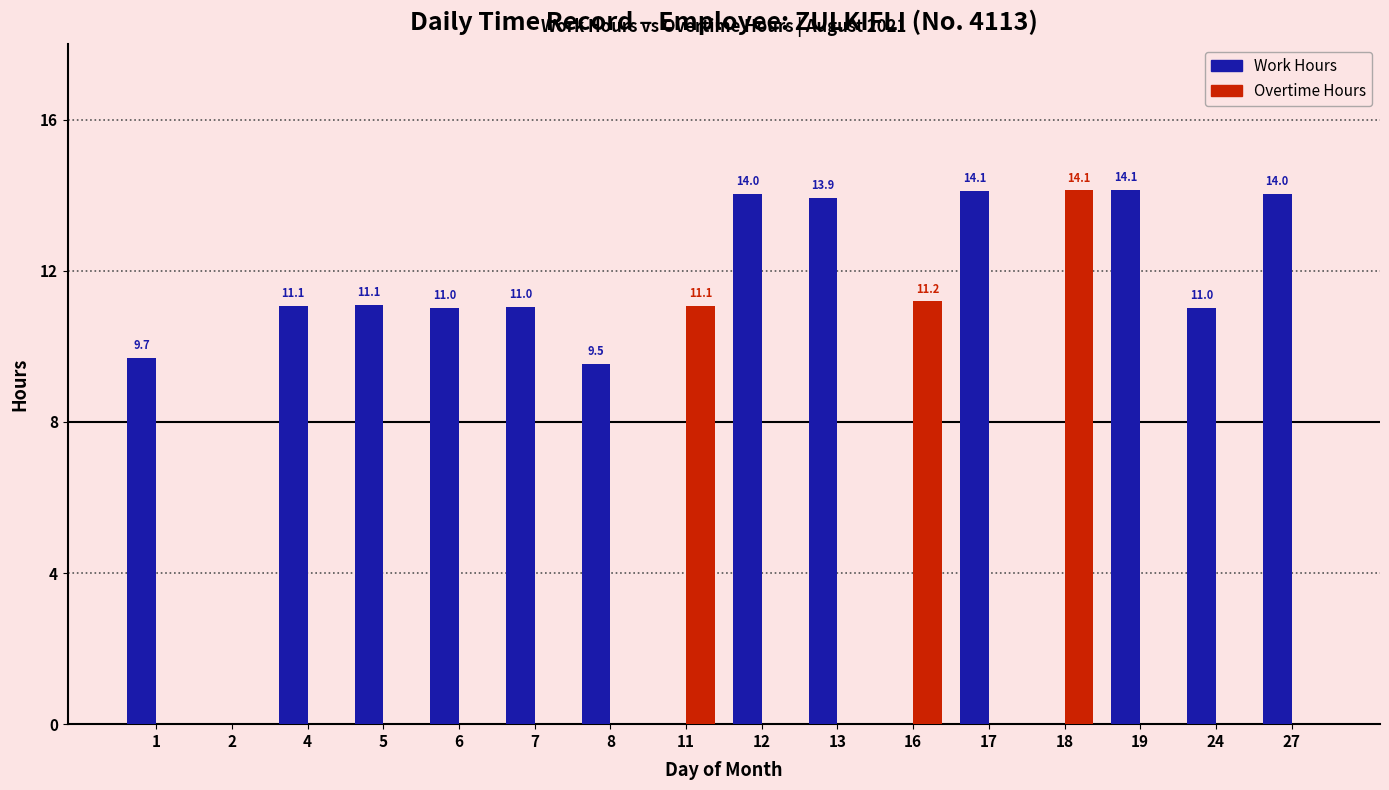

Are the bars horizontal?

No